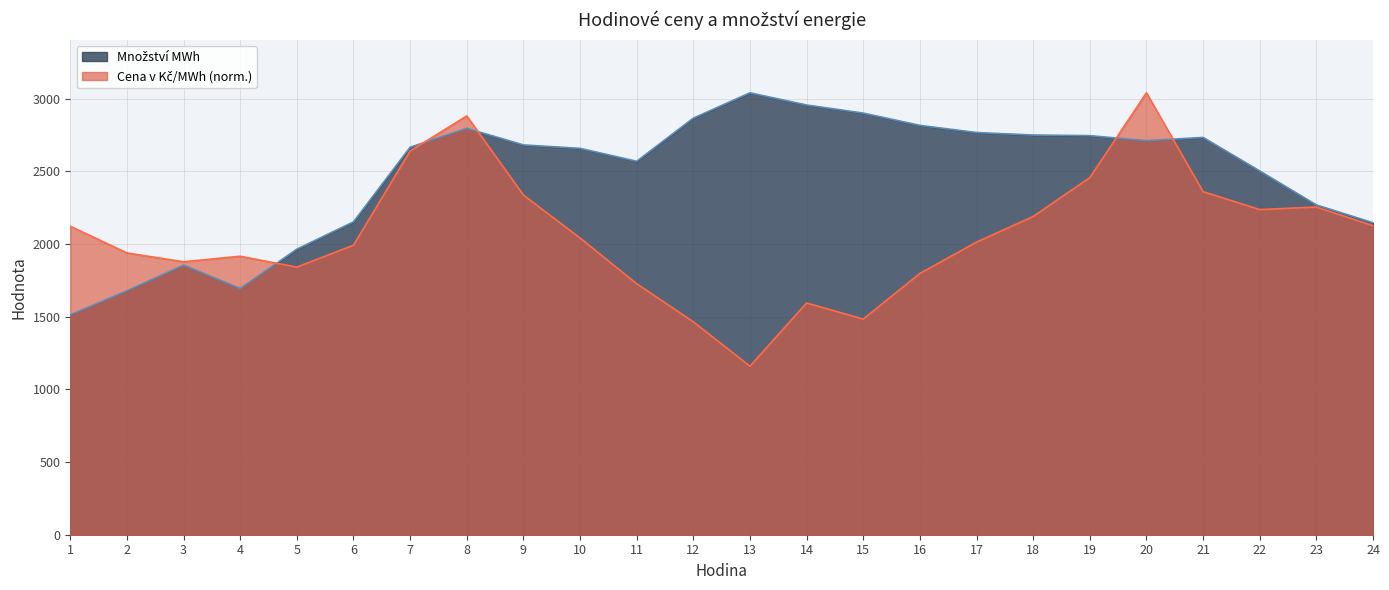

Rank the series at 18 from lowest to highest value.

Cena v Kč/MWh, Množství MWh